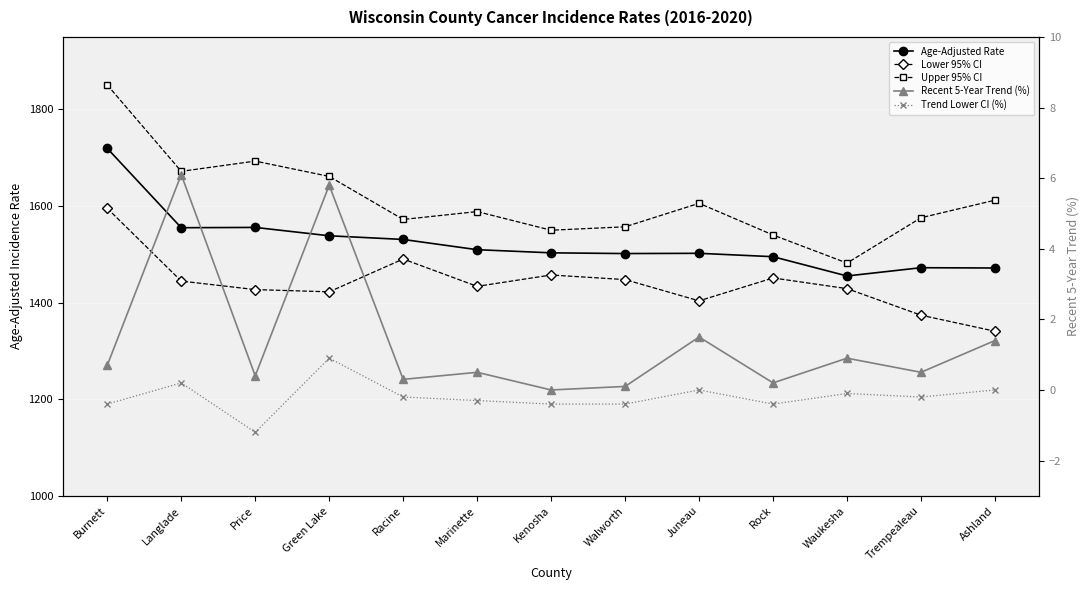

At which category does Trend Lower CI (%) reach its first local peak?

Langlade